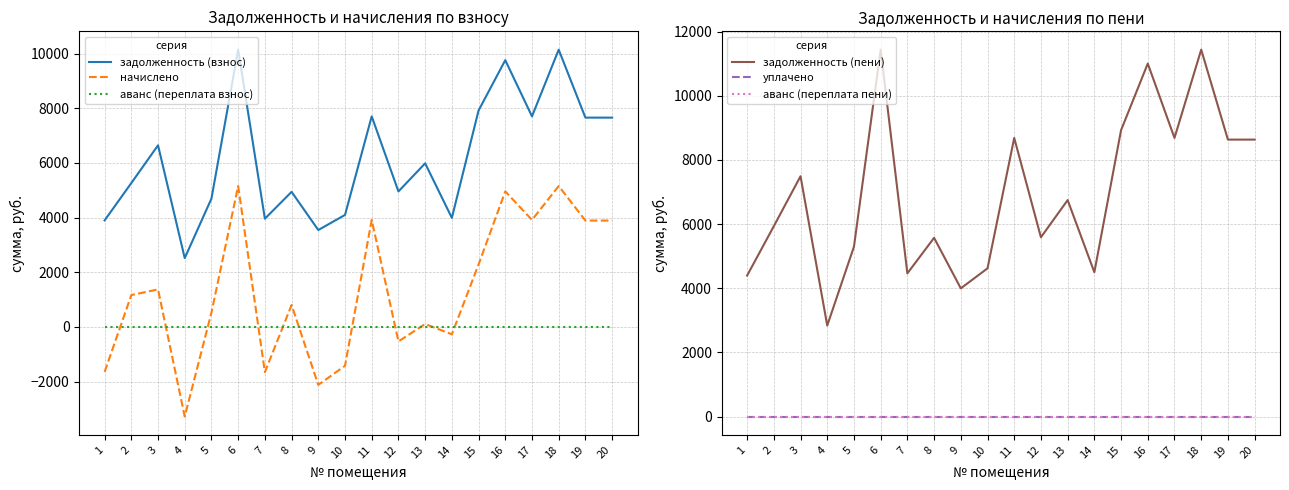

Is the value of аванс (переплата пени) at 20 greater than the value of начислено at 1?

Yes